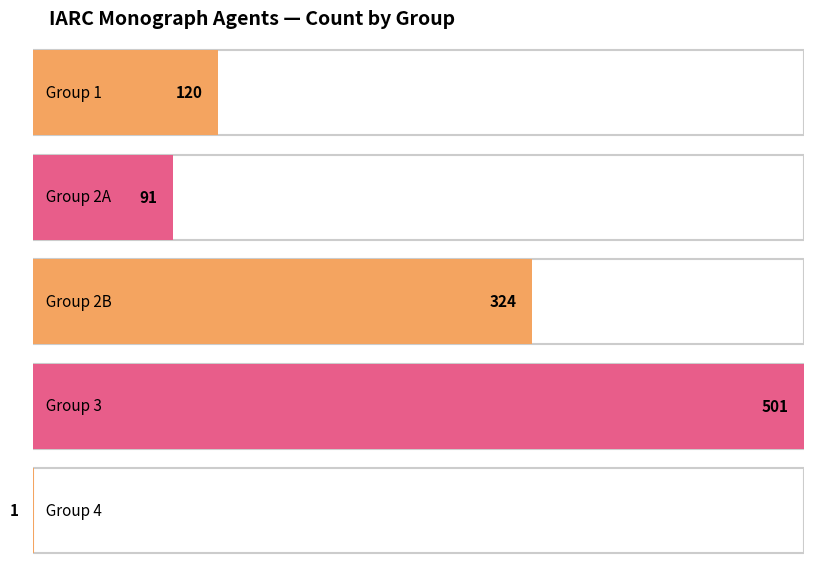

What is the minimum value shown in the chart?

1